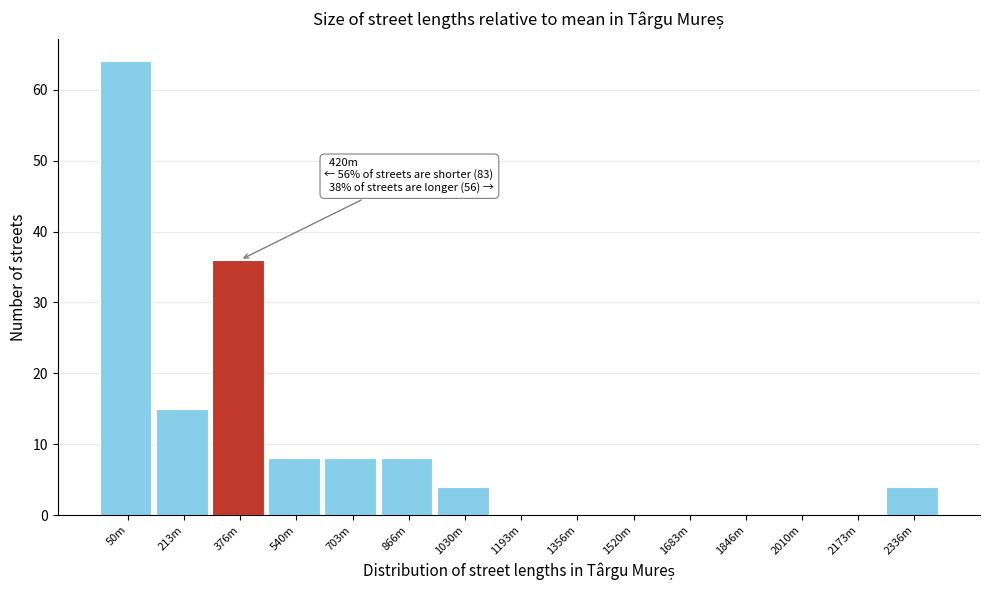

Reading left to right, extract all data points from this chart.

50m=64	213m=15	376m=36	540m=8	703m=8	866m=8	1030m=4	1193m=0	1356m=0	1520m=0	1683m=0	1846m=0	2010m=0	2173m=0	2336m=4